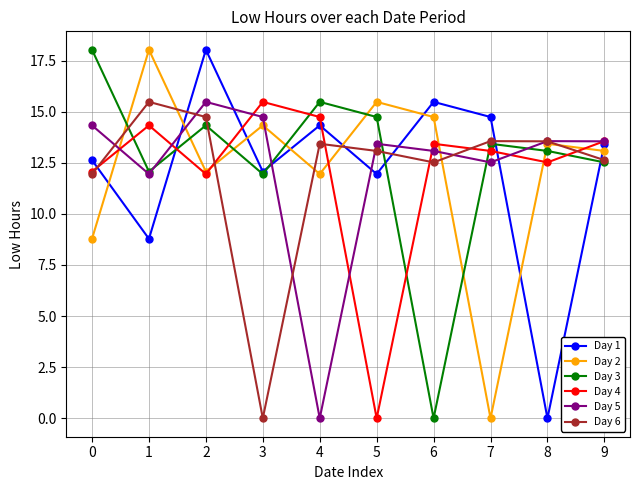

Between which two adjacent categories do Day 1 and Day 4 first intersect?

0 and 1